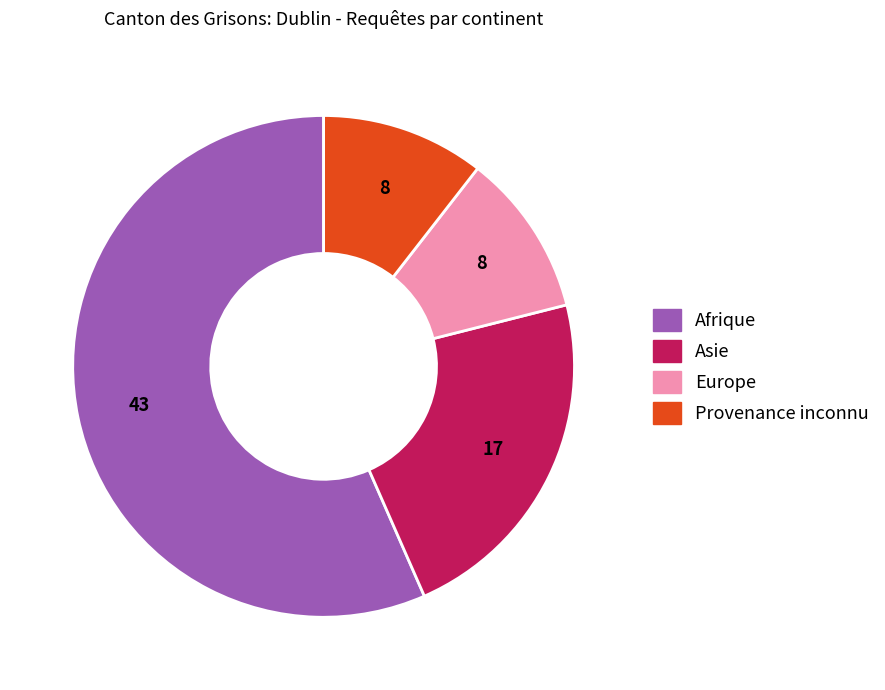

Does any single category account for the majority?

Yes